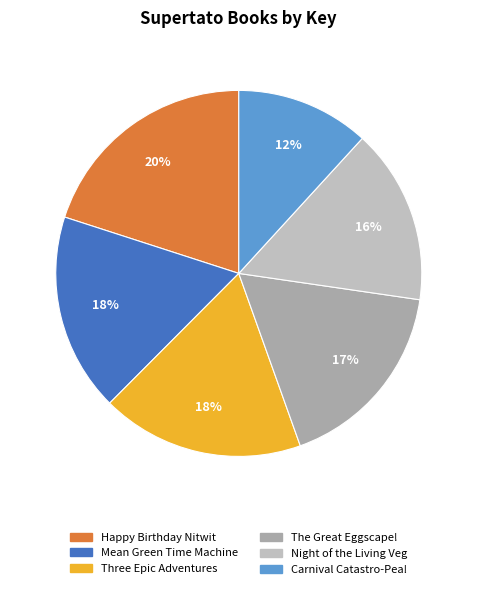

Is it true that Three Epic Adventures is 18% of the pie?

True